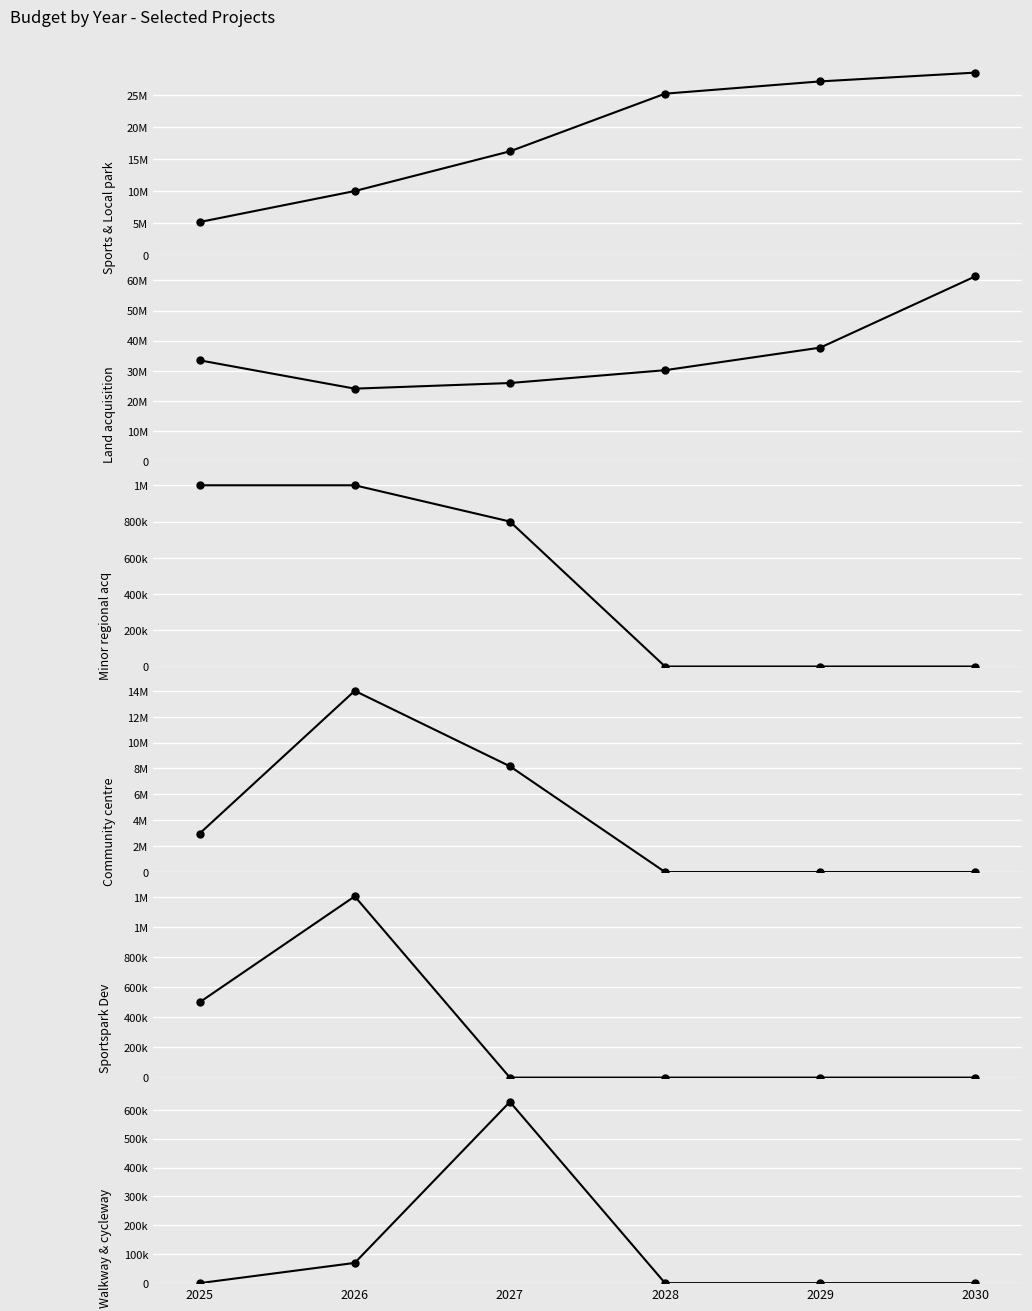

Is this an area chart (filled region under the line)?

No